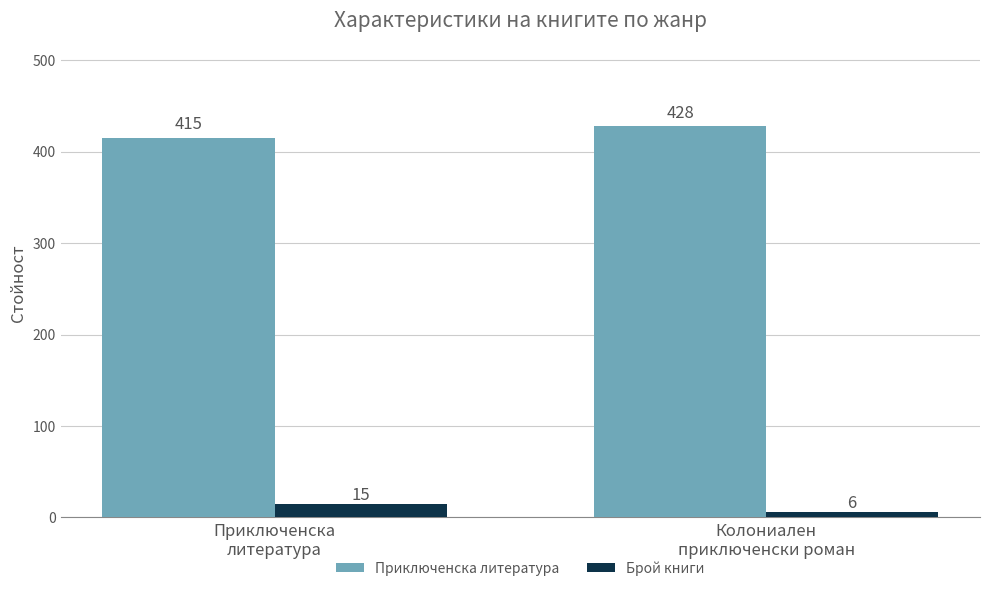

What is the spread (max minus min) of values at Колониален
приключенски роман?

422